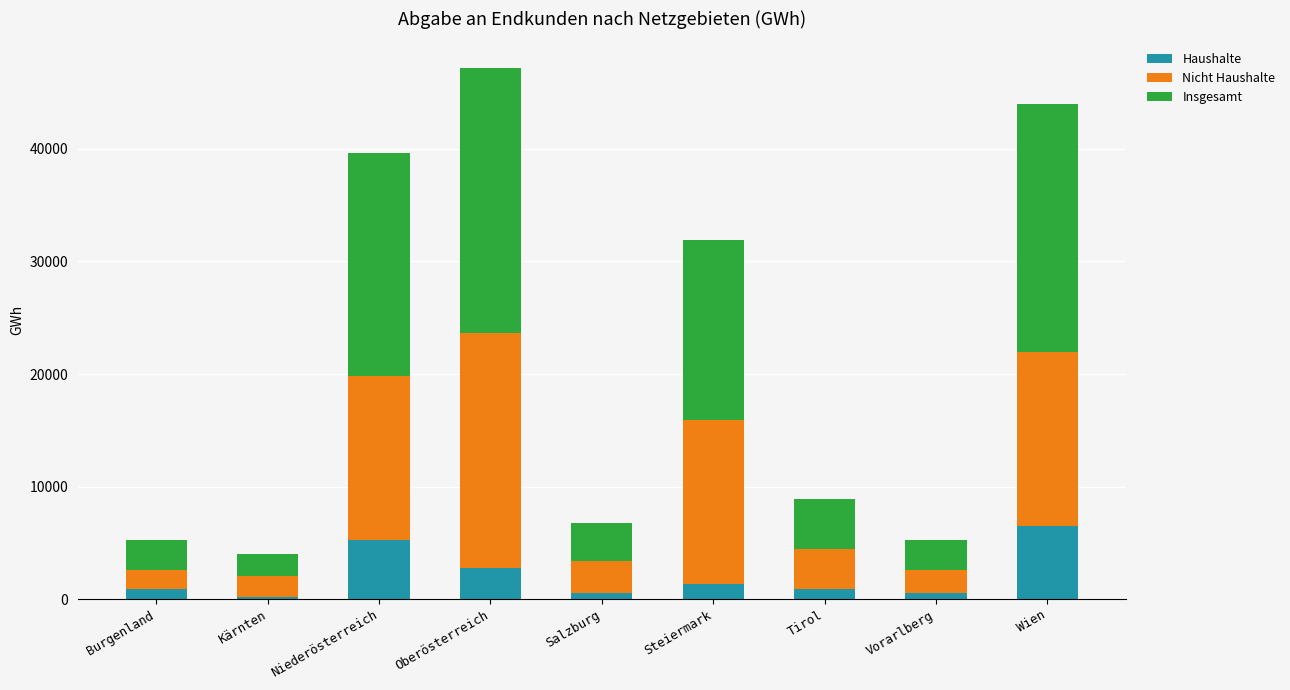

The Haushalte series shows 6453.0 at Wien. True or false?

True